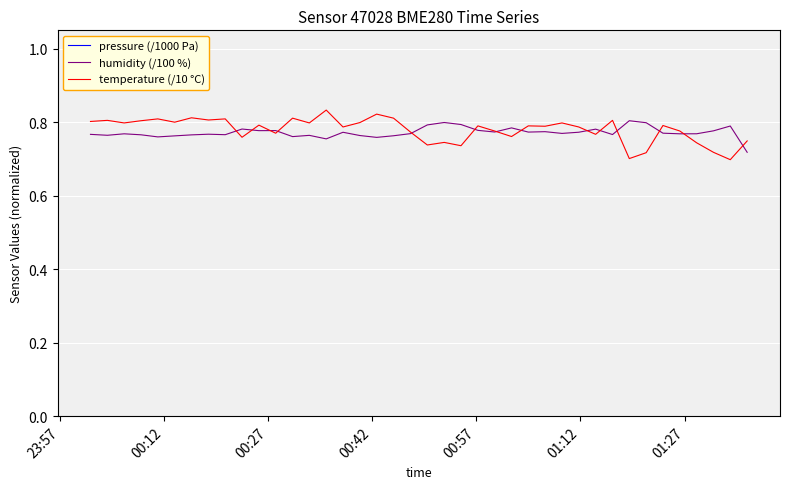

True or false: temperature (/10 °C) and pressure (/1000 Pa) cross at least once.

False